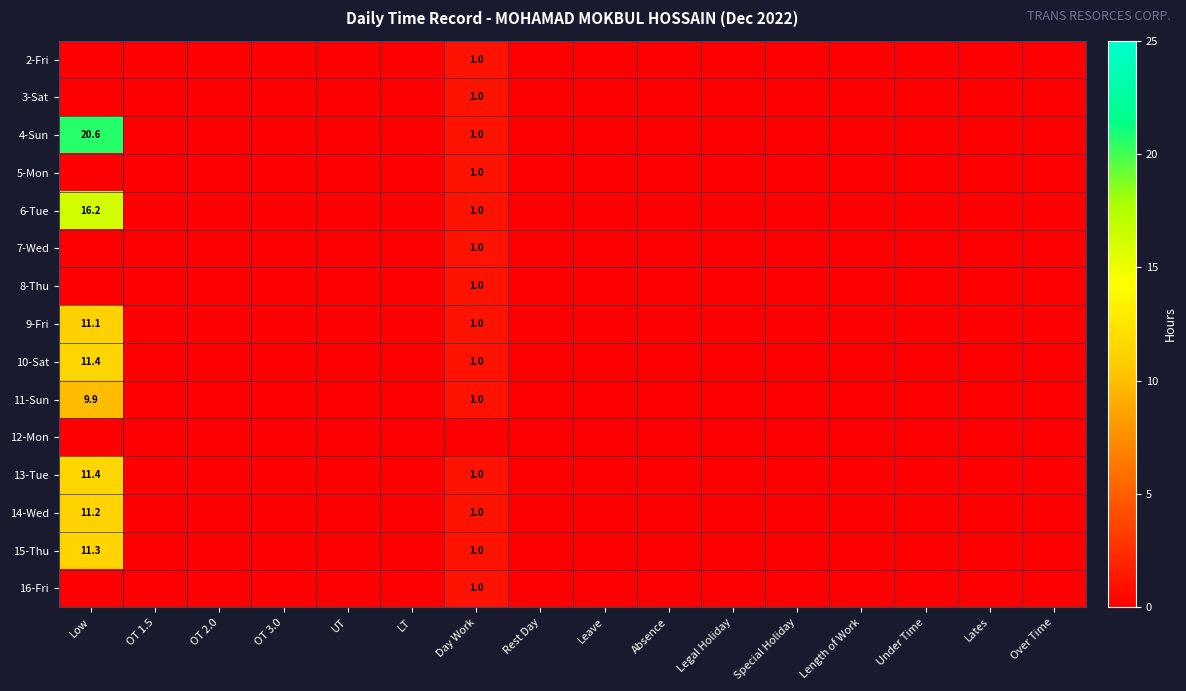

At how many categories does at least one series exceed 1?

1